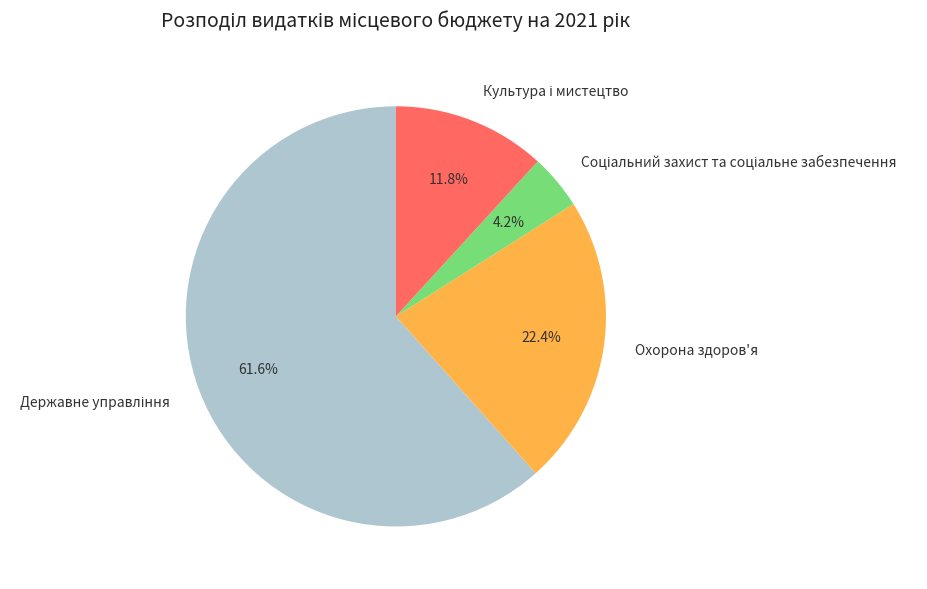

Is there a majority slice in this chart?

Yes